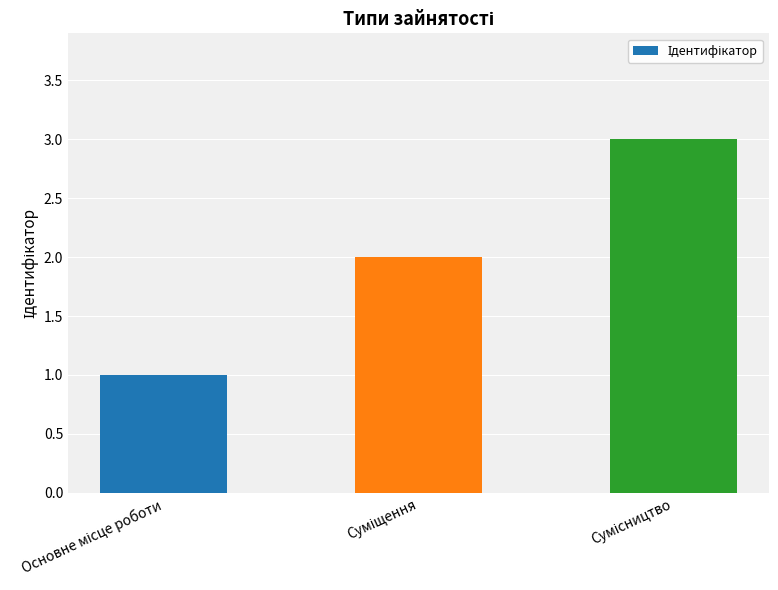

What is the greatest value displayed?

3